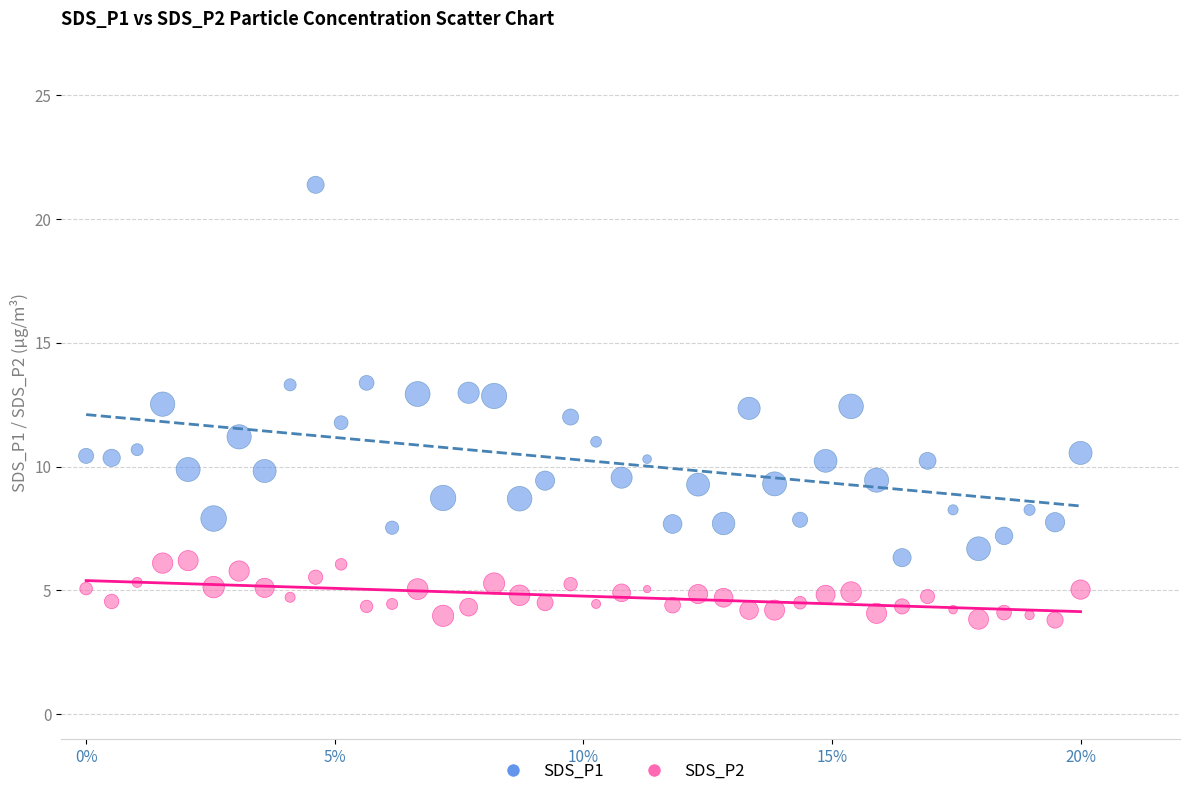

Across all data points, what is the range of Y values (max minus min)?

17.6